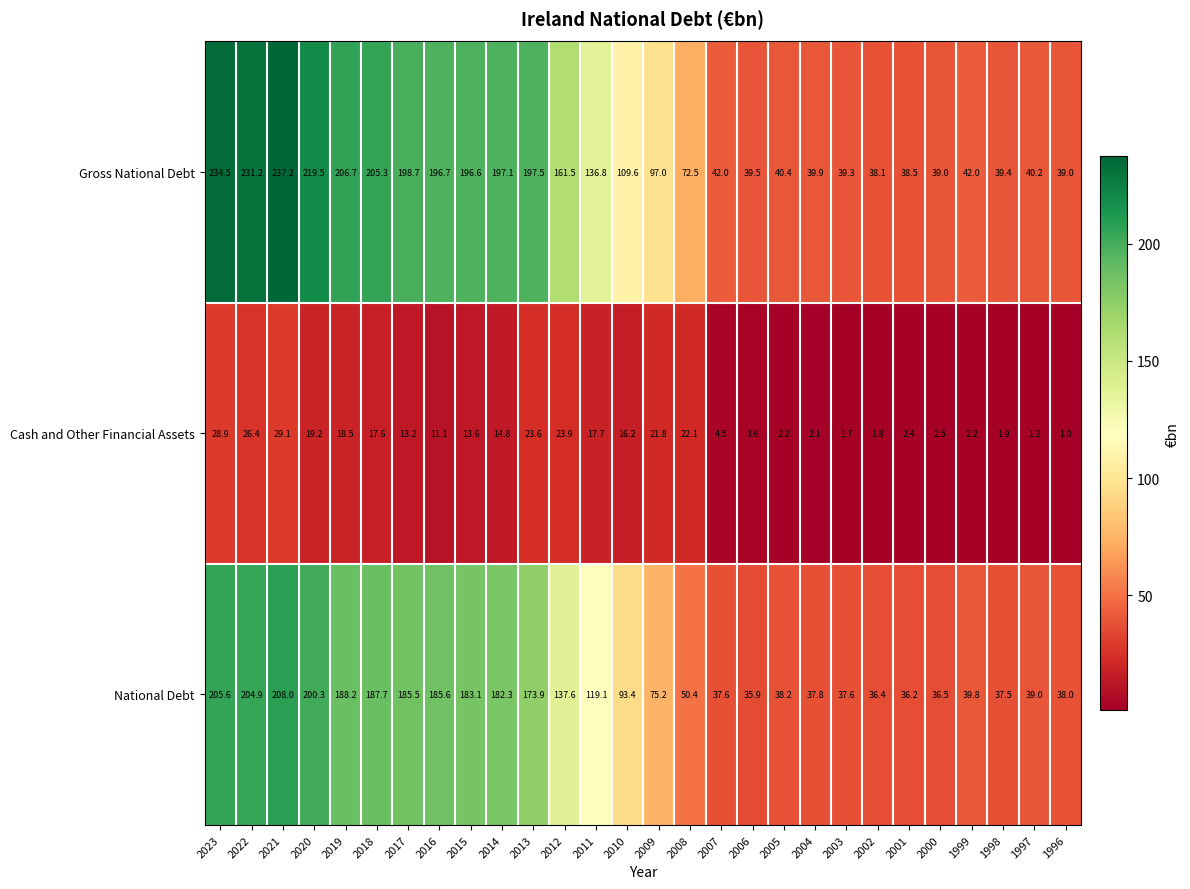

True or false: Cash and Other Financial Assets has a value of 14.5 at 2012.

False